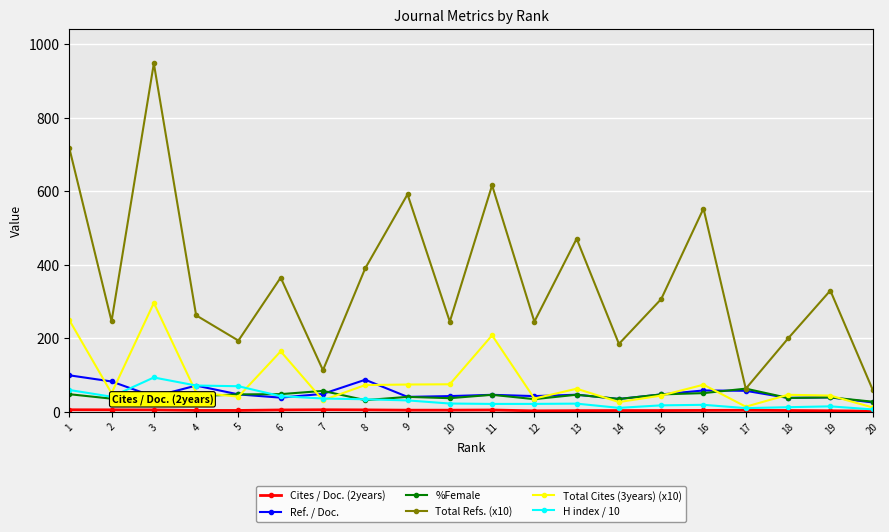

The Total Refs. (x10) series shows 272.2 at 11. True or false?

False